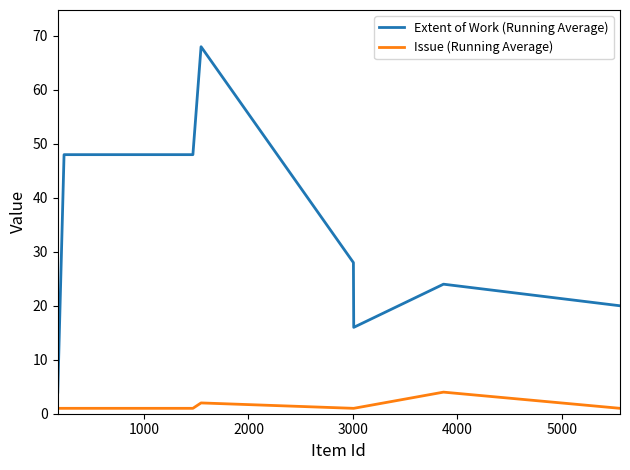

How many categories are shown in the chart?

8